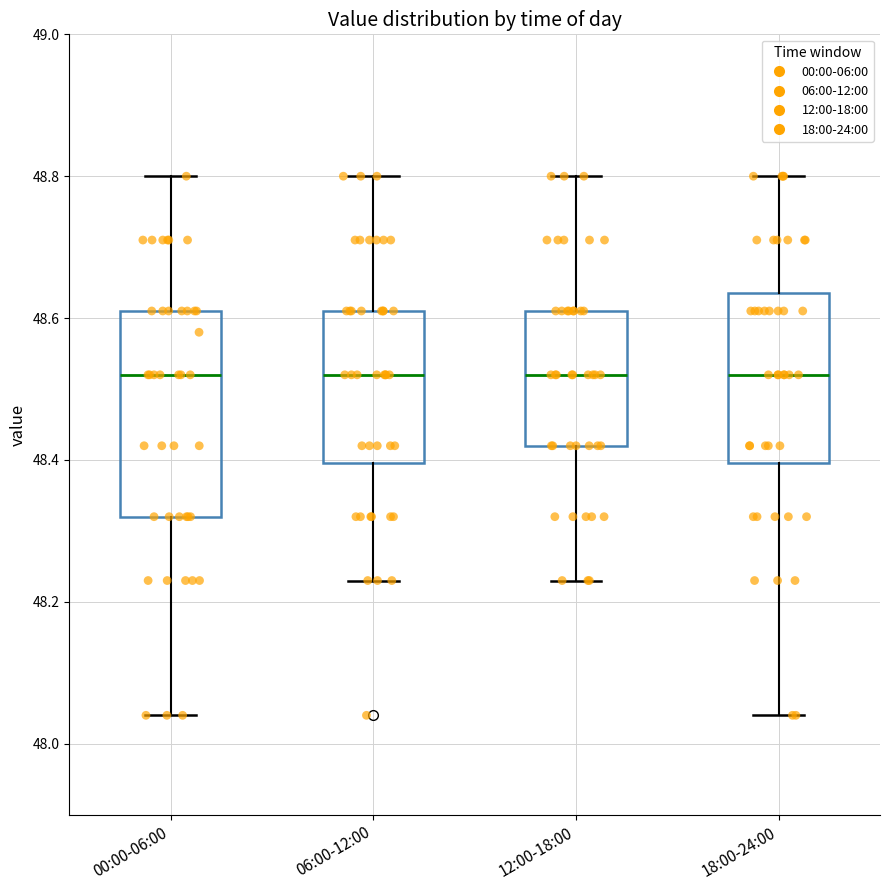

Where is the lower edge of the box for 12:00-18:00 on the y-axis? The values are not printed on the chart, so give them approximately, as read against the axis.

48.42